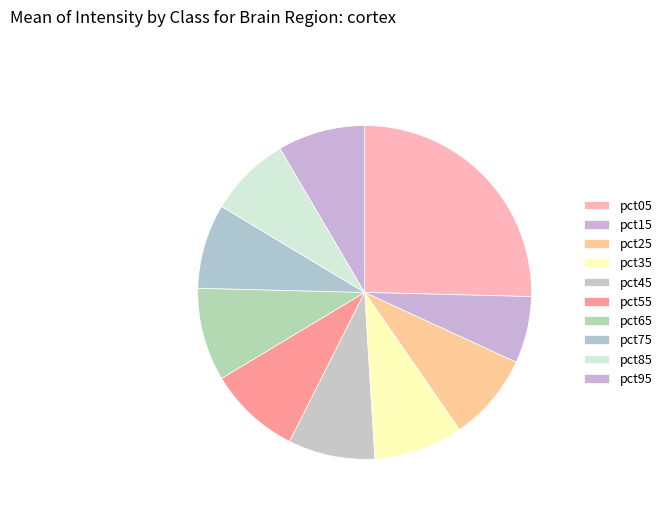

Is there any slice that represents more than half of the pie?

No